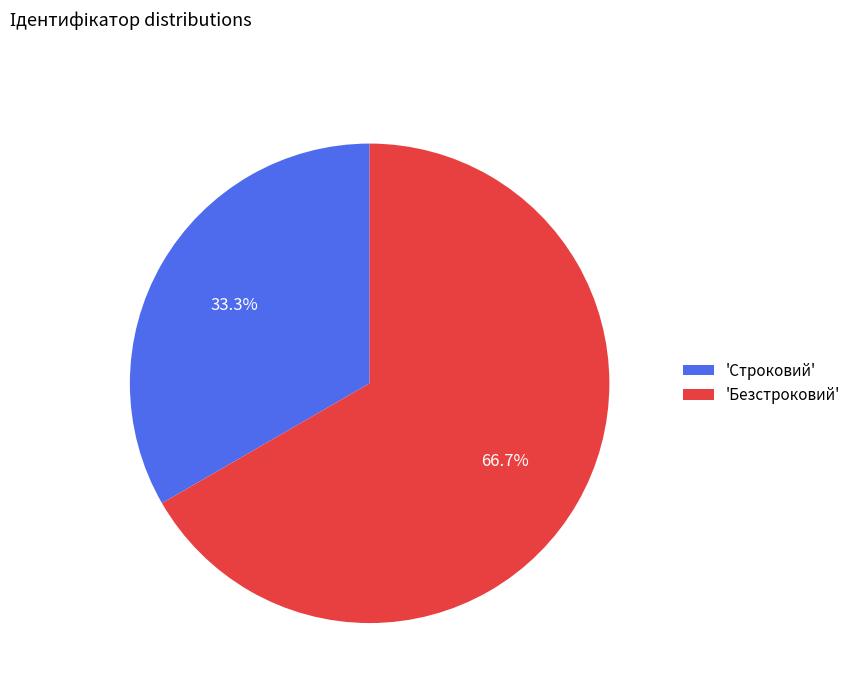

Does any single category account for the majority?

Yes